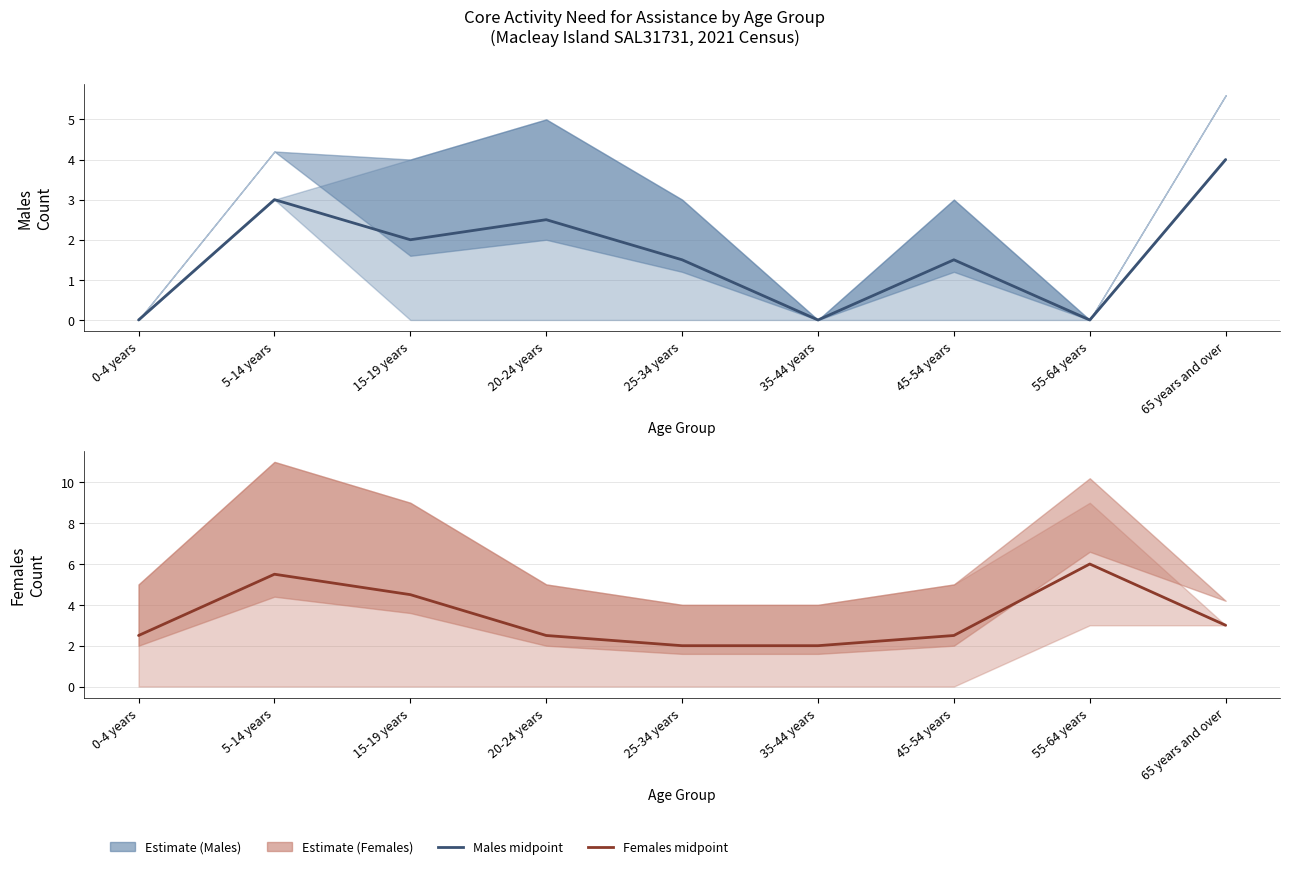

What is the sum of the Females - Mid estimate values at 45-54 years and 5-14 years?

8.0